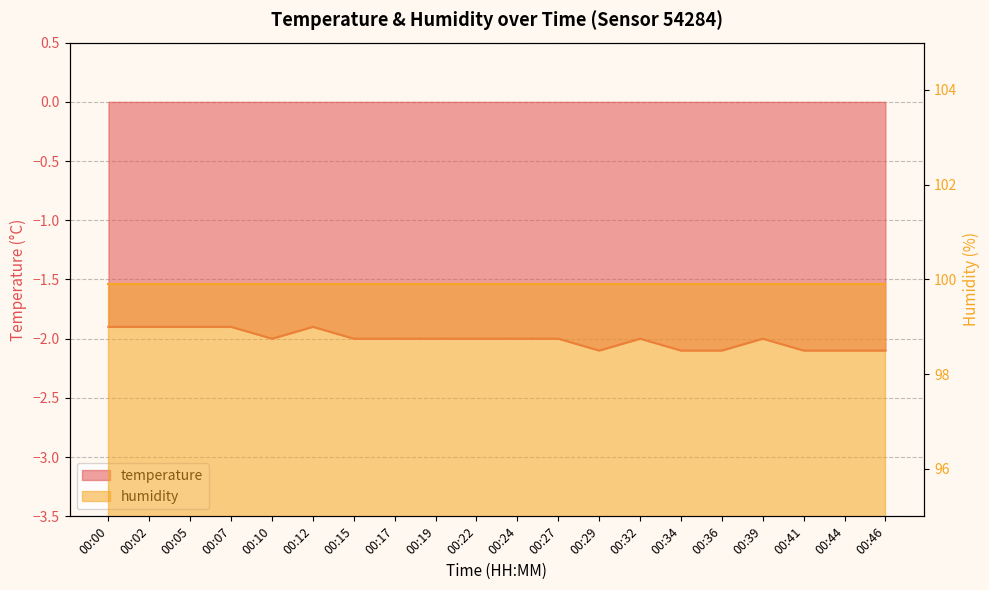

List the labels in order of value, largest first.

00:00, 00:02, 00:05, 00:07, 00:12, 00:10, 00:15, 00:17, 00:19, 00:22, 00:24, 00:27, 00:32, 00:39, 00:29, 00:34, 00:36, 00:41, 00:44, 00:46